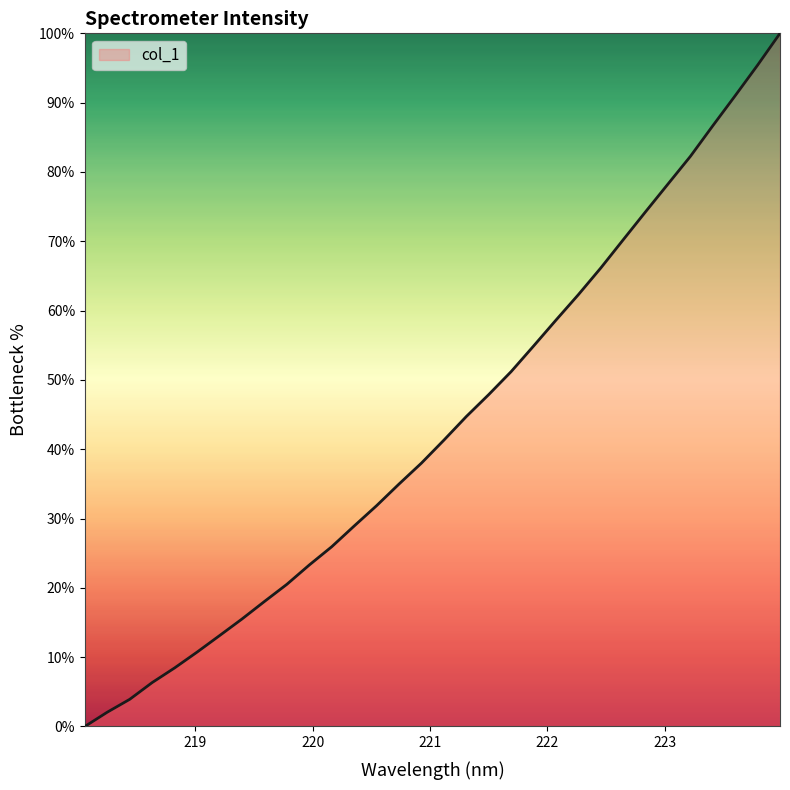

Does the chart display data point markers on the line(s)?

No